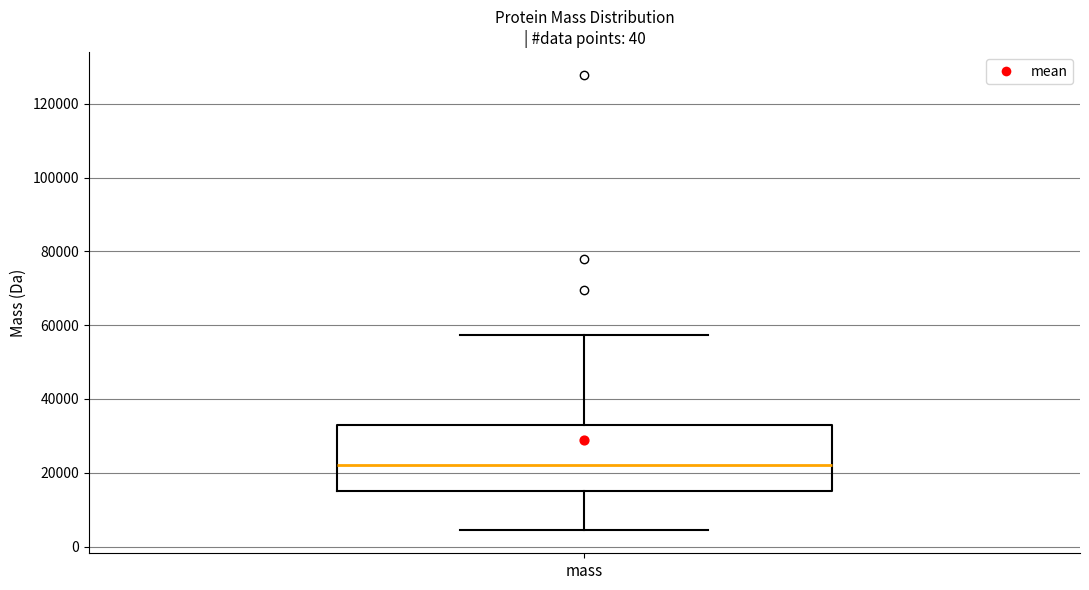

Read this box plot against the y-axis: the position of the median line, the range covered by the box, and the ends of both whiskers. The values are not printed on the chart, so give them approximately, as read against the axis.

median 22000, box 14000 to 32000, whiskers 4000 to 58000